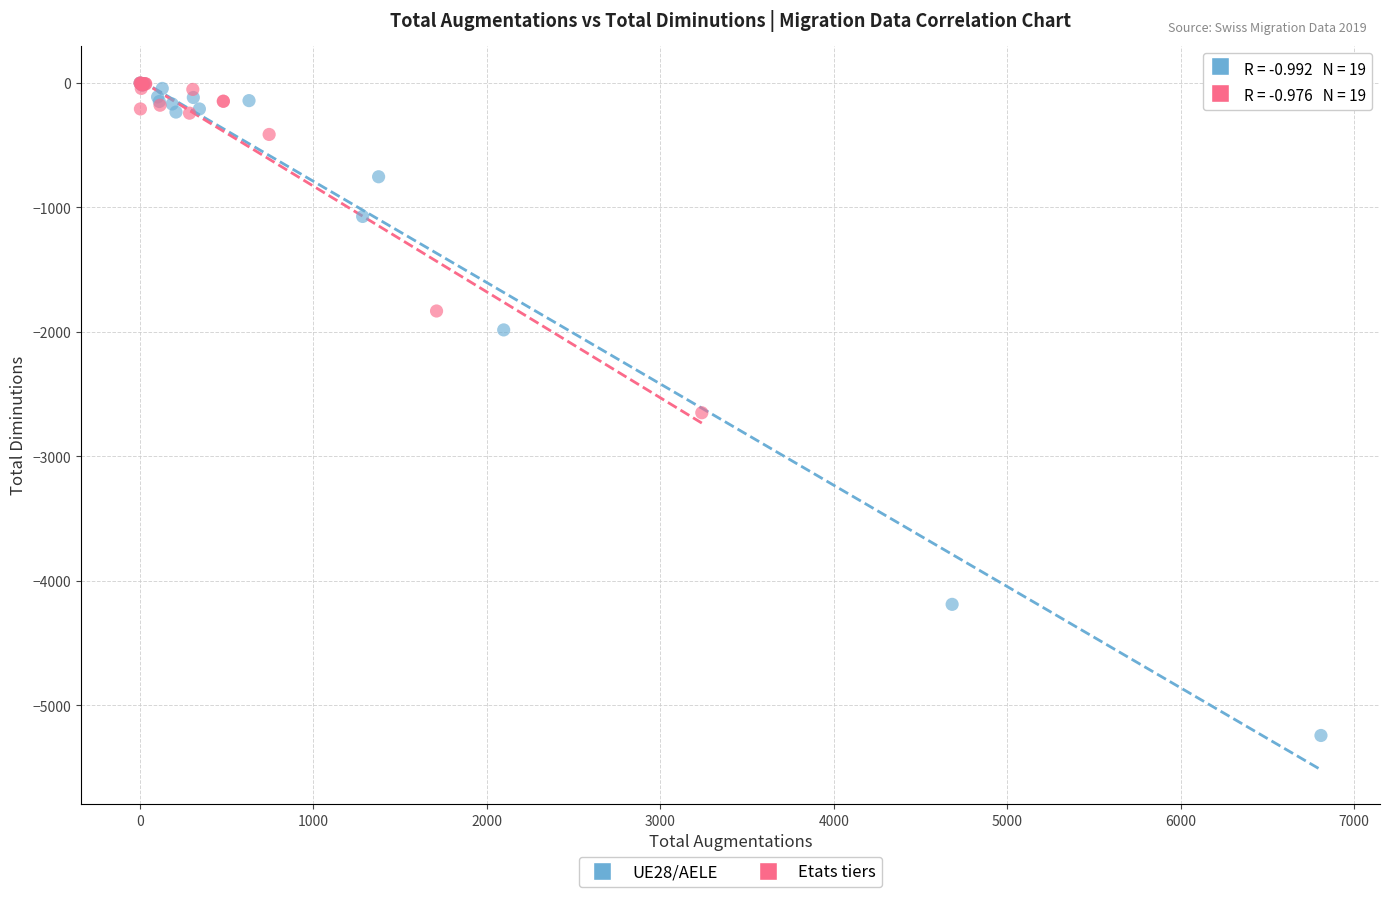

Which series has the widest spread of Y values?

UE28/AELE